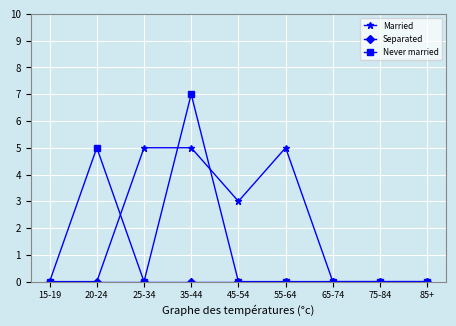

Count the number of data series in this chart.

3